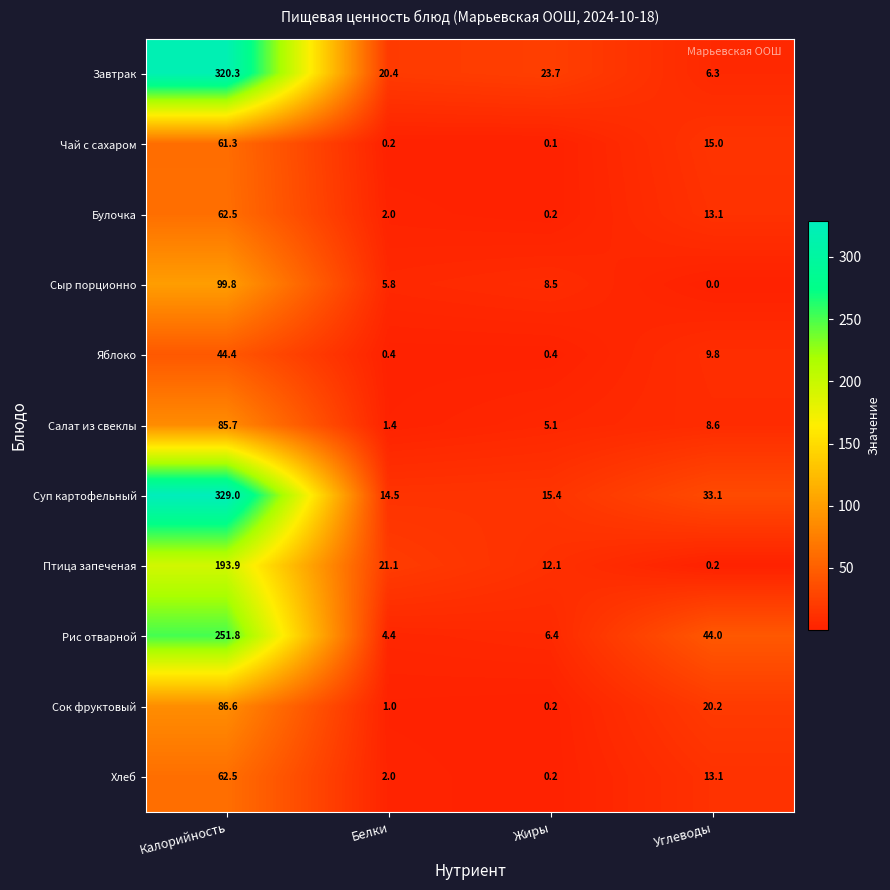

How many data points in Булочка are less than 13?

2